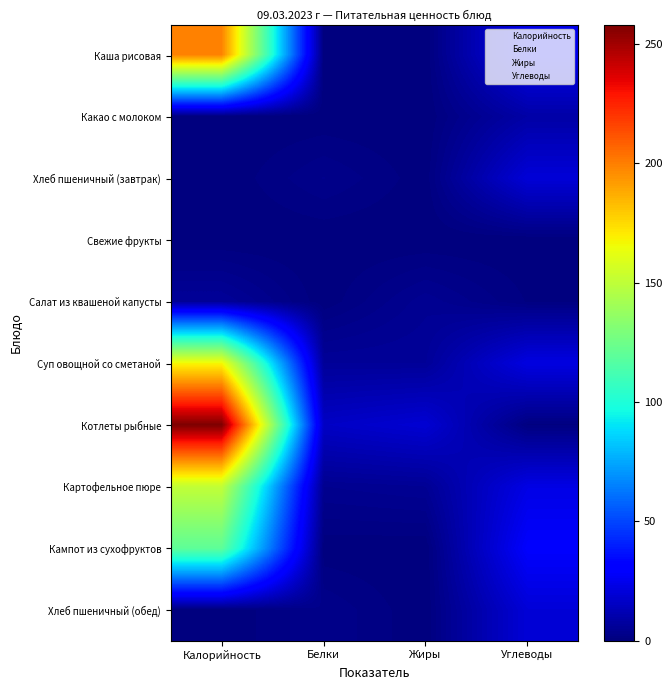

Which series changed the most between Калорийность and Жиры?

Котлеты рыбные